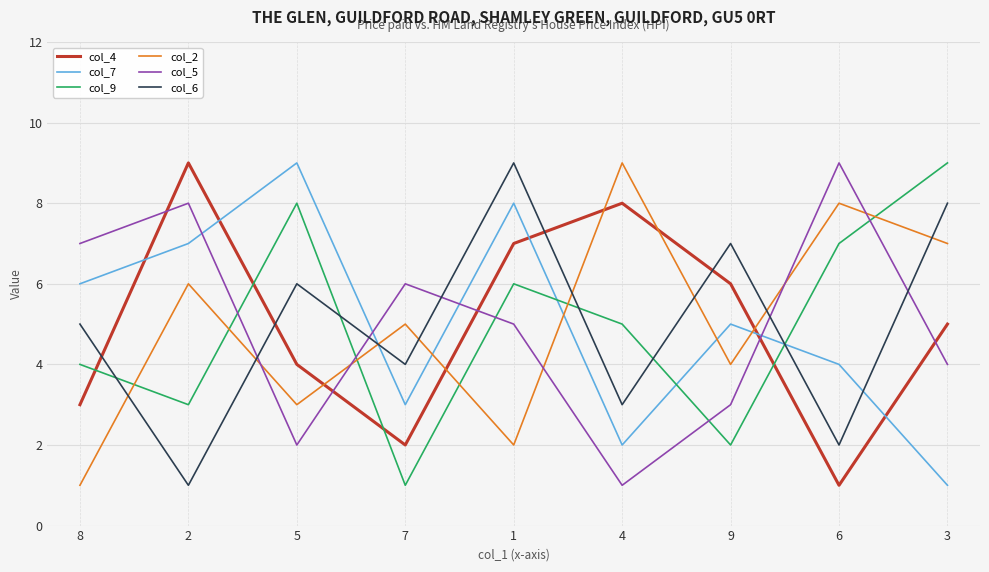

Is it true that col_2 equals 2 at 9?

False